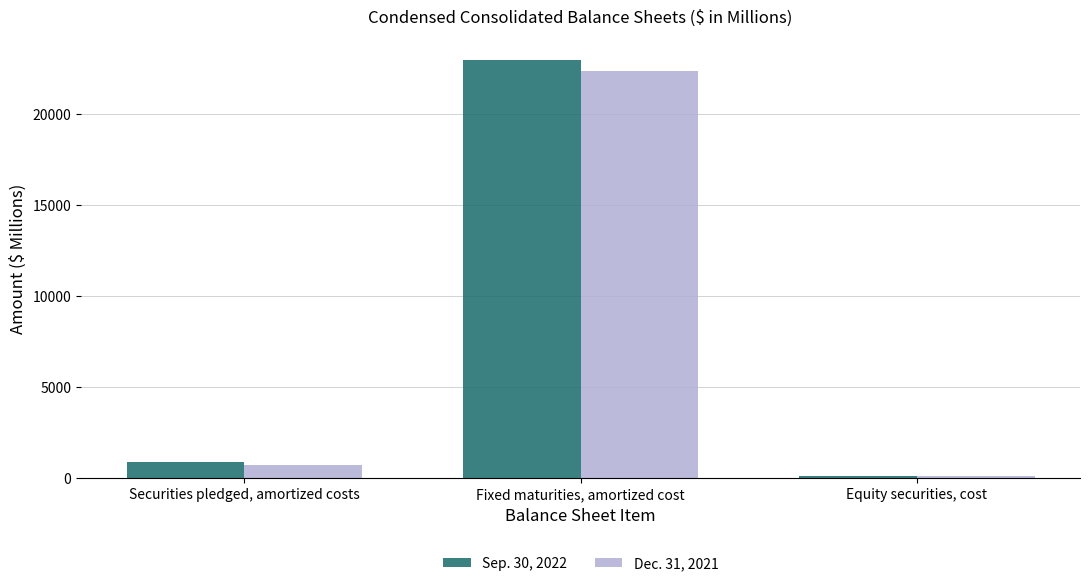

Rank the series by their maximum value, from highest to lowest.

Sep. 30, 2022, Dec. 31, 2021